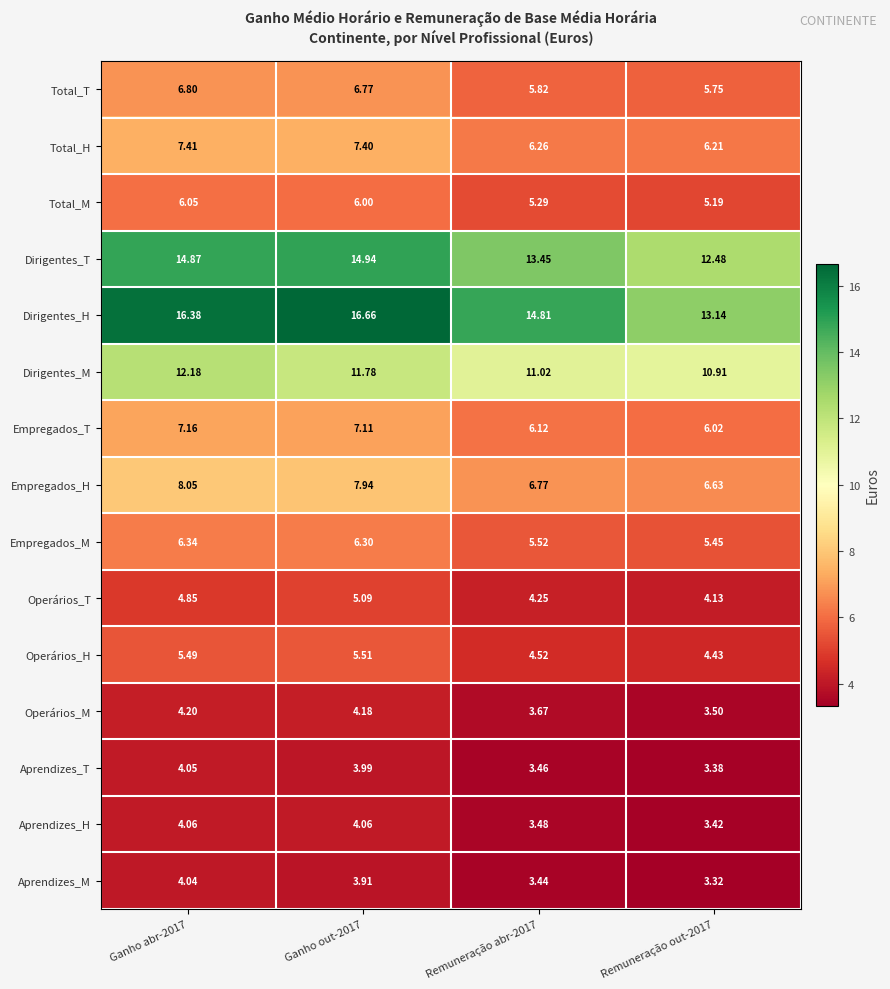

Which series changed the most between Ganho abr-2017 and Remuneração abr-2017?

Dirigentes_H